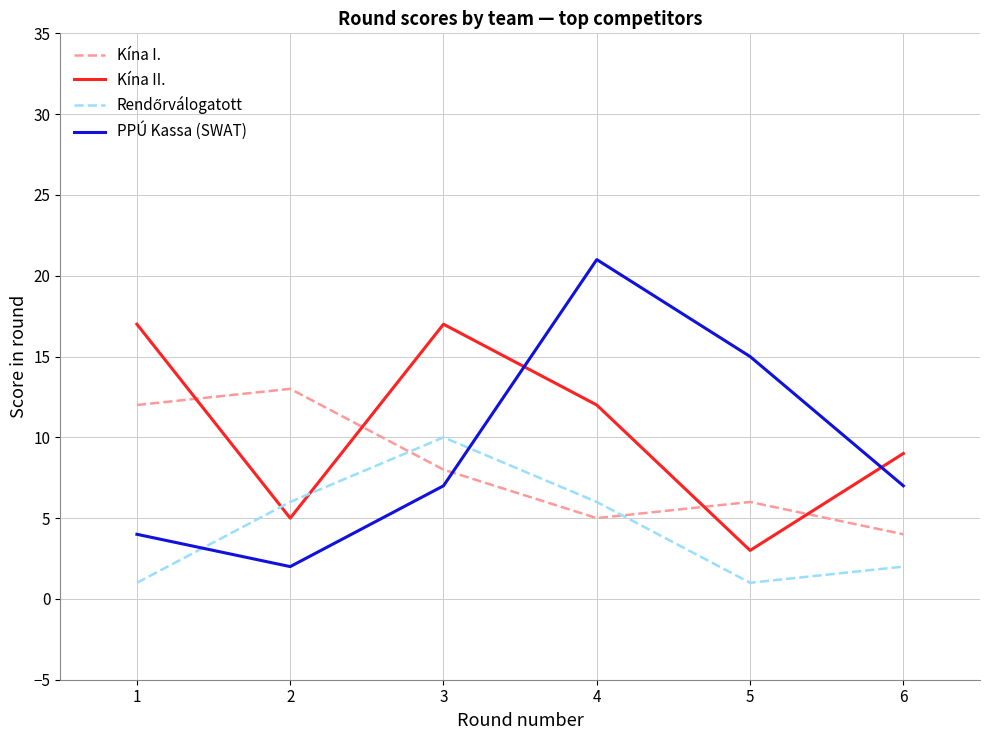

Which series ends up on top after the final intersection of PPÚ Kassa (SWAT) and Kína I.?

PPÚ Kassa (SWAT)